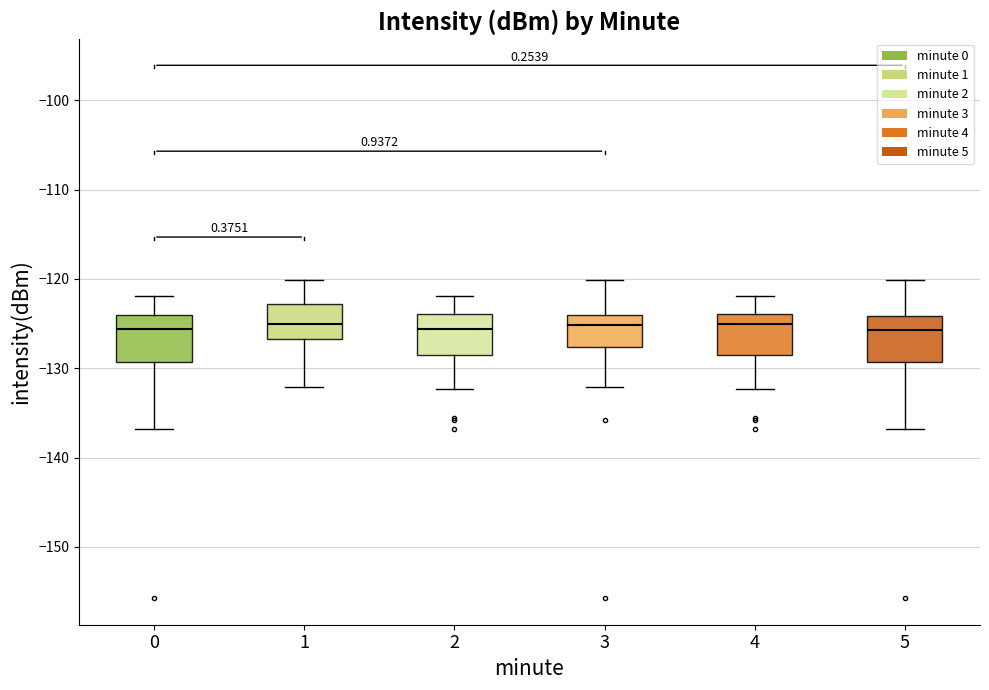

Reading left to right, transcribe this box plot: for each box, give where its median line is, the range the box spans, and where its two whiskers end, as read against the y-axis. The values are not printed on the chart, so give them approximately, as read against the axis.

0: median -126, box -129 to -124, whiskers -137 to -122
1: median -125, box -127 to -123, whiskers -132 to -120
2: median -126, box -129 to -124, whiskers -132 to -122
3: median -125, box -128 to -124, whiskers -132 to -120
4: median -125, box -129 to -124, whiskers -132 to -122
5: median -126, box -129 to -124, whiskers -137 to -120